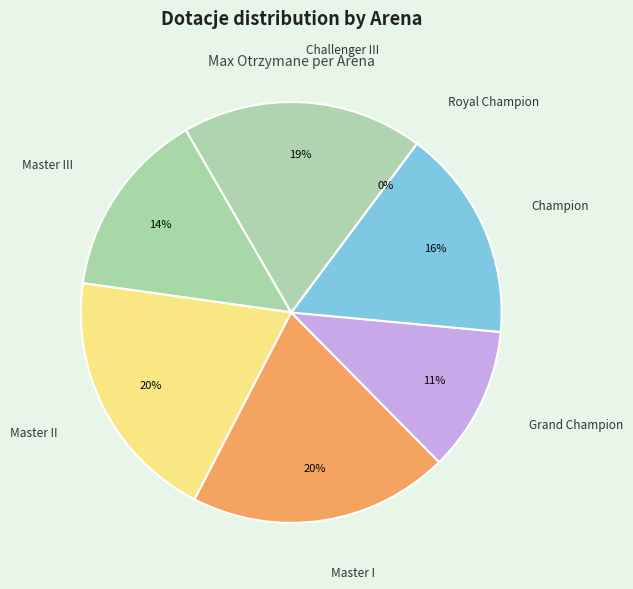

How many segments does this pie chart have?

7